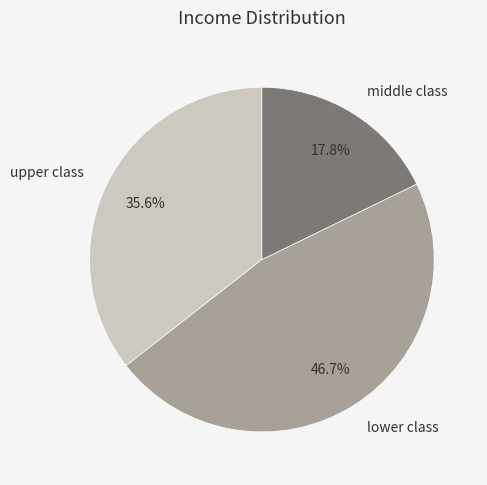

To the nearest percent, what is the average slice percentage?

33%